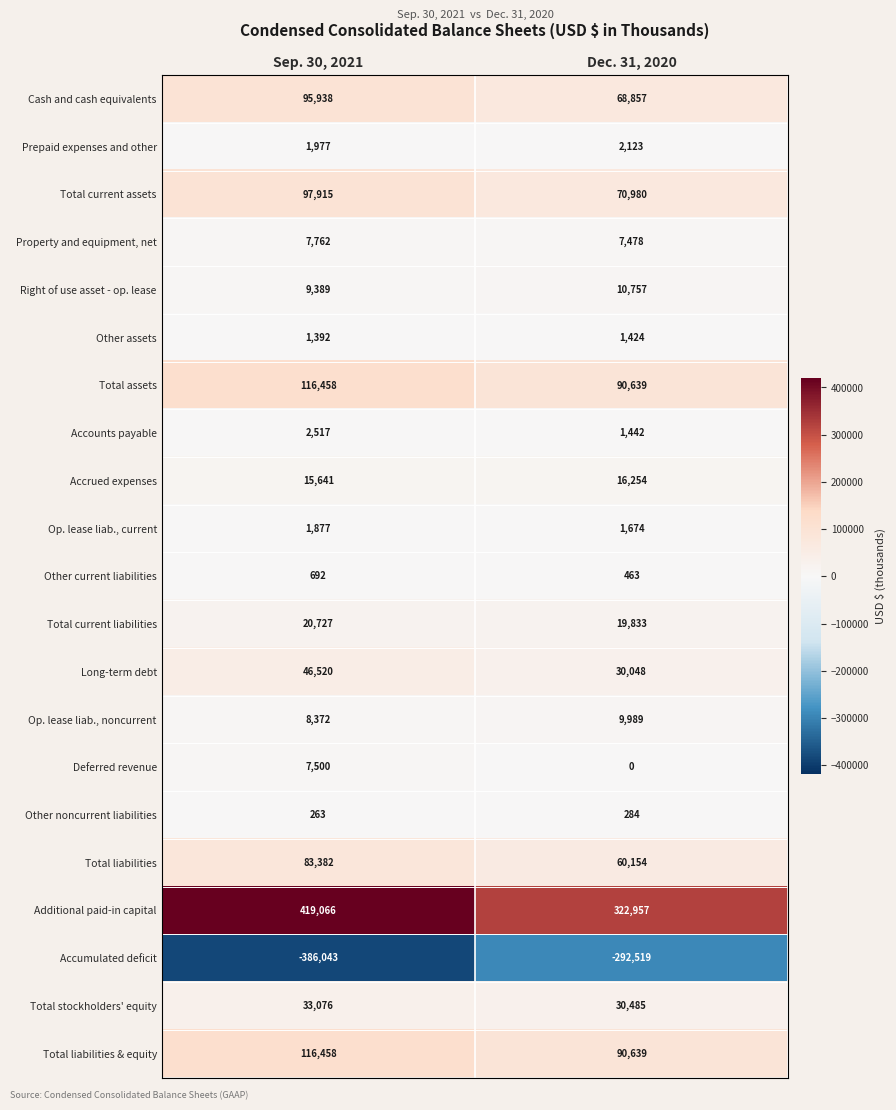

Which series has the largest range (max minus min)?

Additional paid-in capital